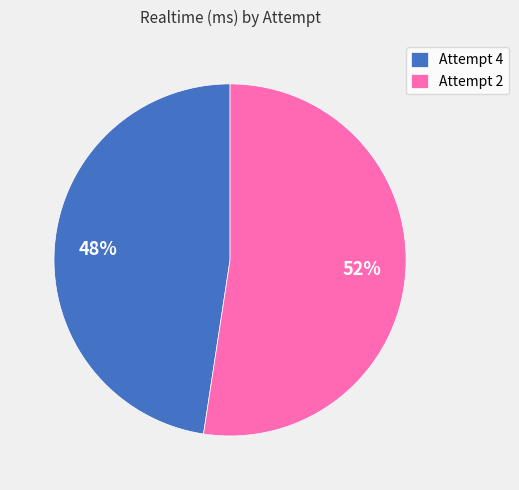

How many slices are in this pie chart?

2